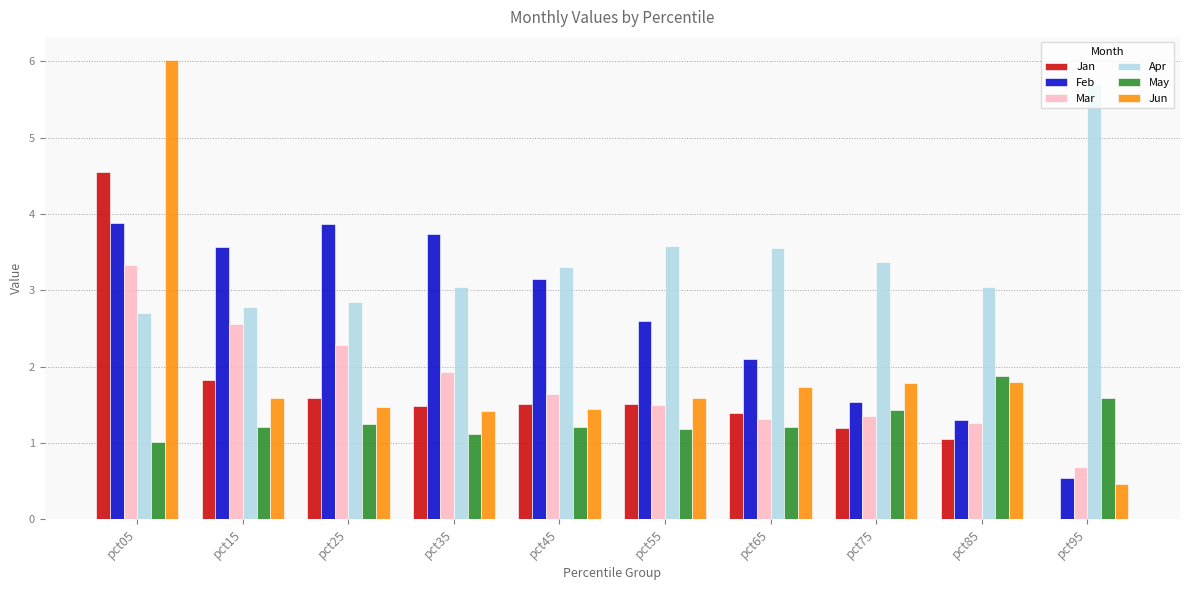

Which series changed the most between pct65 and pct95?

Apr